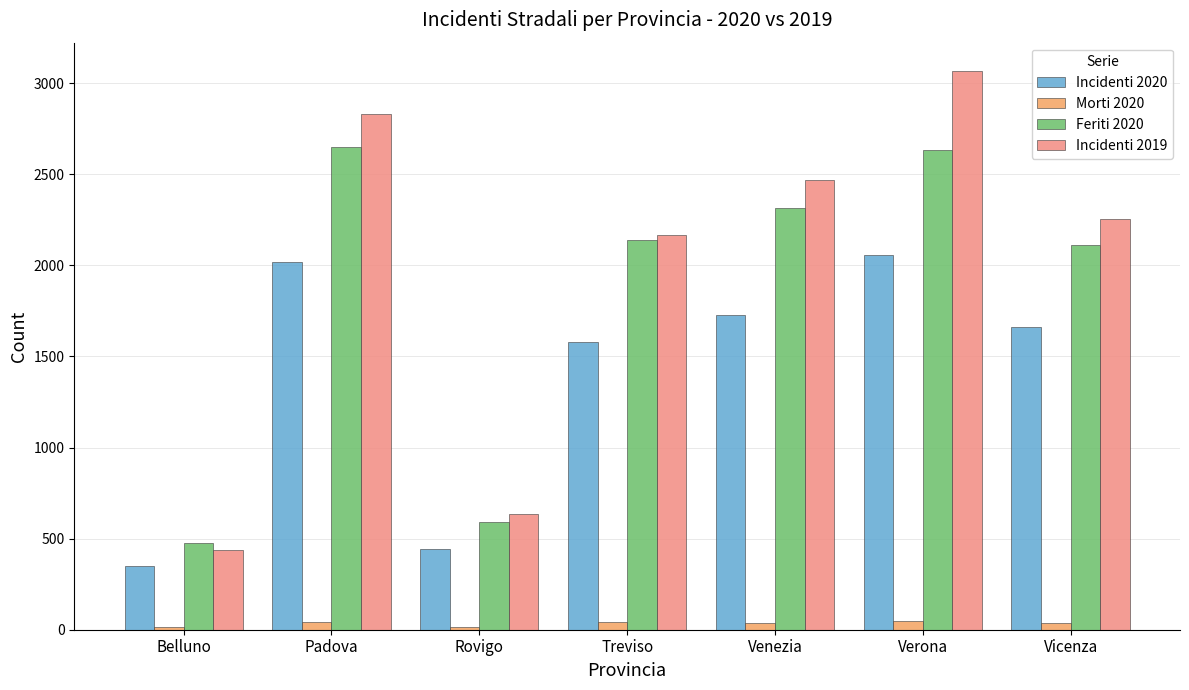

List the series in order of their peak value, highest first.

Incidenti 2019, Feriti 2020, Incidenti 2020, Morti 2020